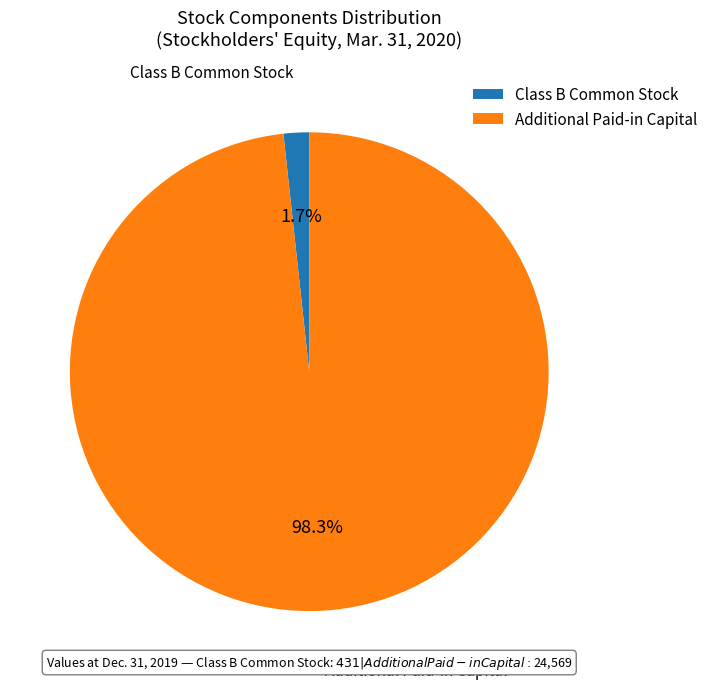

What is the smallest slice in the pie chart?

Class B Common Stock